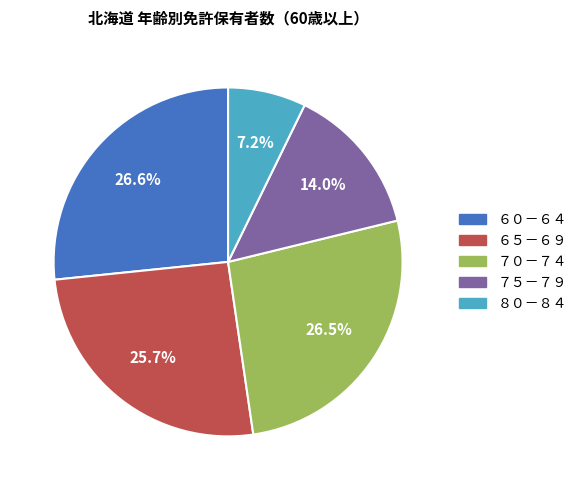

What percentage is the ８０－８４ slice, to the nearest percent?

7%